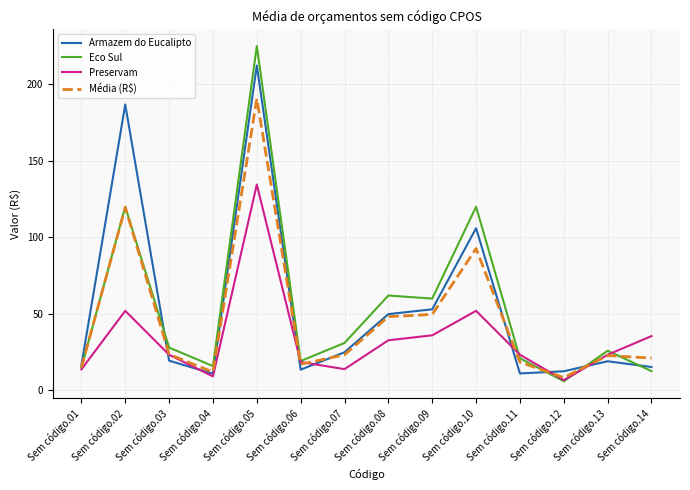

The Média (R$) series shows 59.9 at Sem código.05. True or false?

False